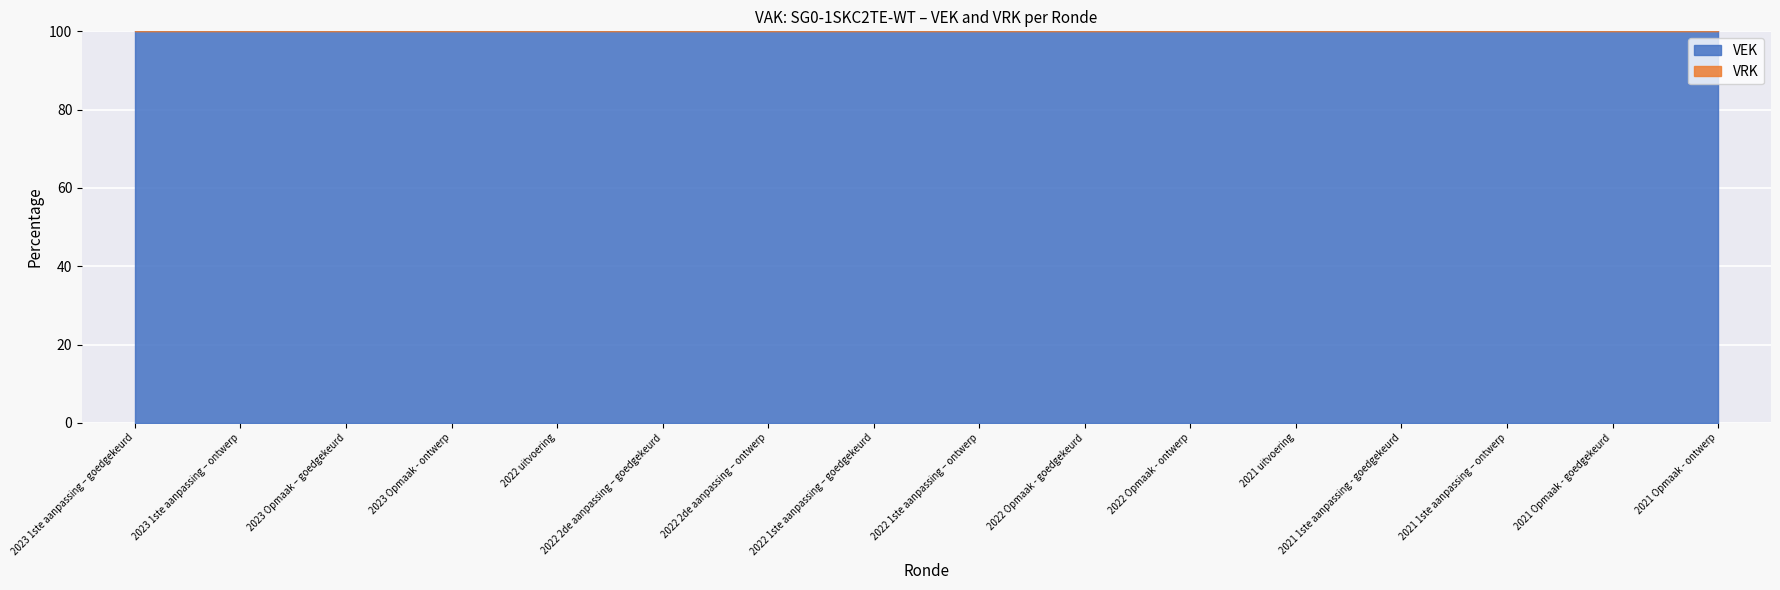

Rank the categories by VEK value from lowest to highest.

2021 uitvoering, 2023 1ste aanpassing – goedgekeurd, 2023 1ste aanpassing – ontwerp, 2023 Opmaak – goedgekeurd, 2023 Opmaak - ontwerp, 2022 2de aanpassing – goedgekeurd, 2022 2de aanpassing – ontwerp, 2022 1ste aanpassing – goedgekeurd, 2022 1ste aanpassing – ontwerp, 2022 Opmaak - goedgekeurd, 2022 Opmaak - ontwerp, 2021 1ste aanpassing - goedgekeurd, 2021 1ste aanpassing – ontwerp, 2021 Opmaak - goedgekeurd, 2021 Opmaak - ontwerp, 2022 uitvoering